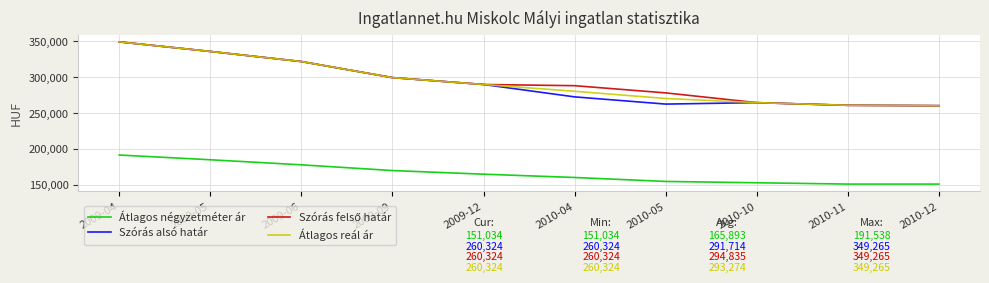

At which label is Szórás alsó határ closest to 304794?

2009-09